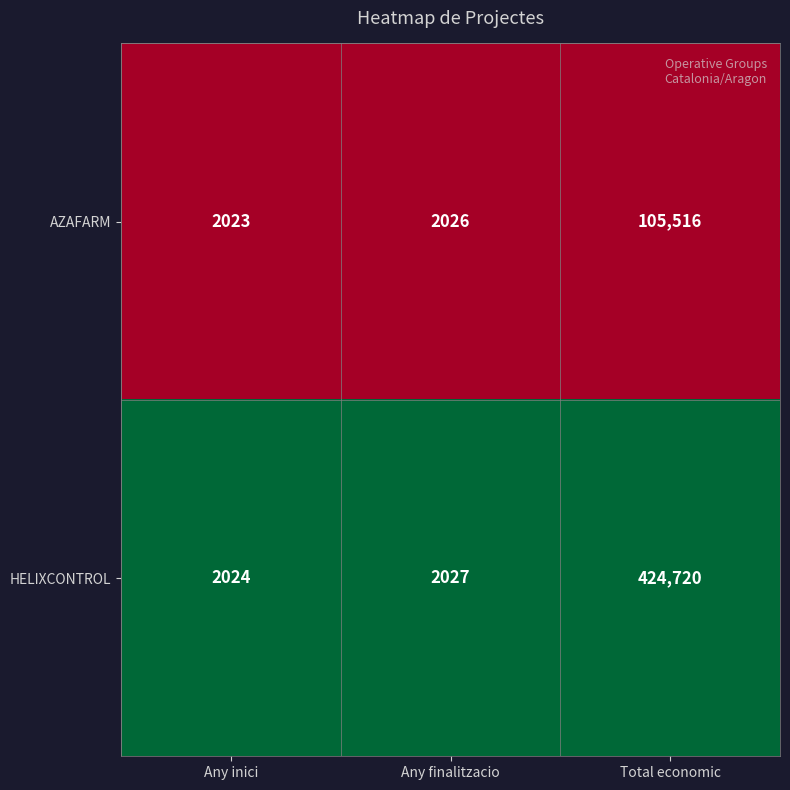

Which series has the largest total across all categories?

HELIXCONTROL